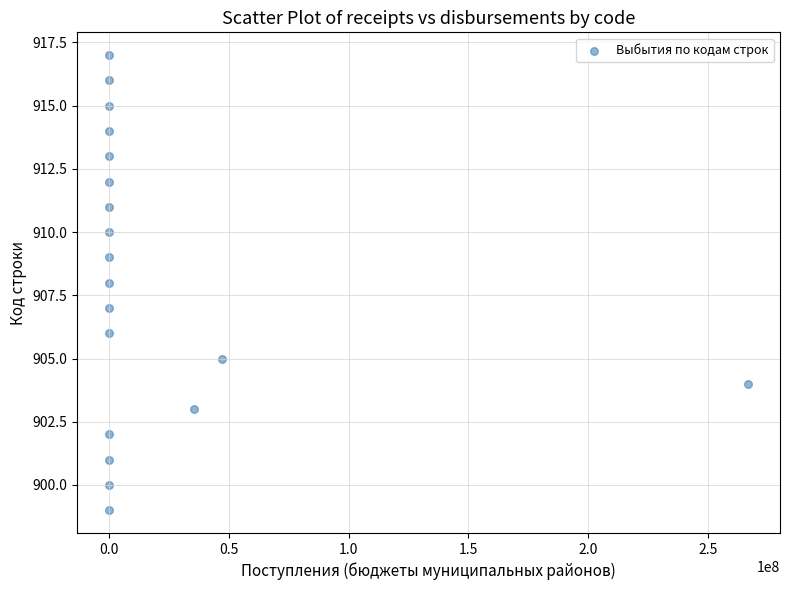

What is the range of Y values (max minus min)?

18